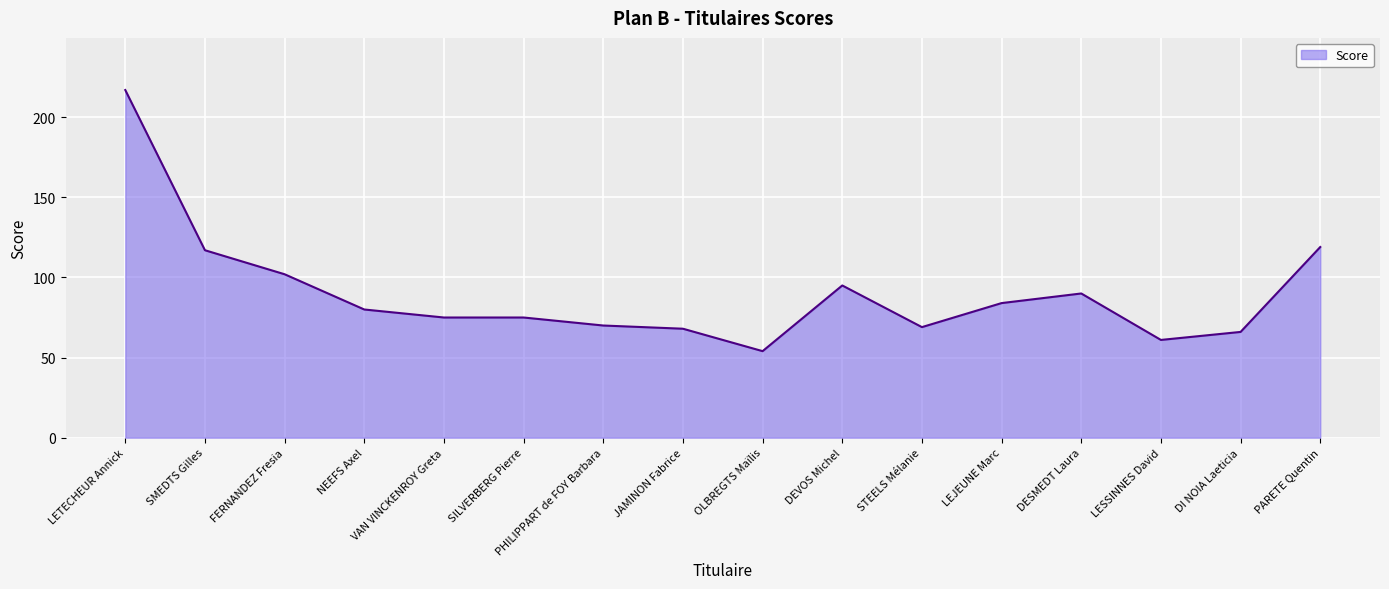

Which label corresponds to the smallest value in the chart?

OLBREGTS Maïlis